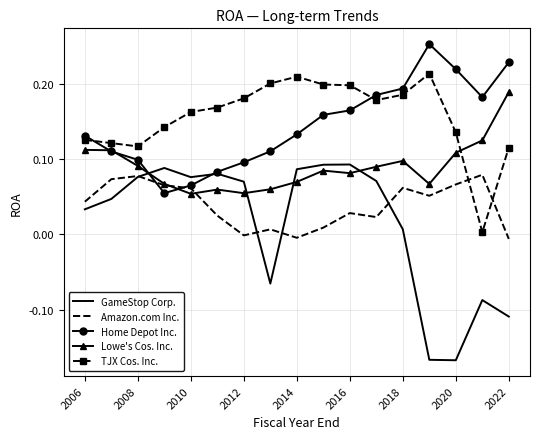

Which series has the widest spread of values?

GameStop Corp.